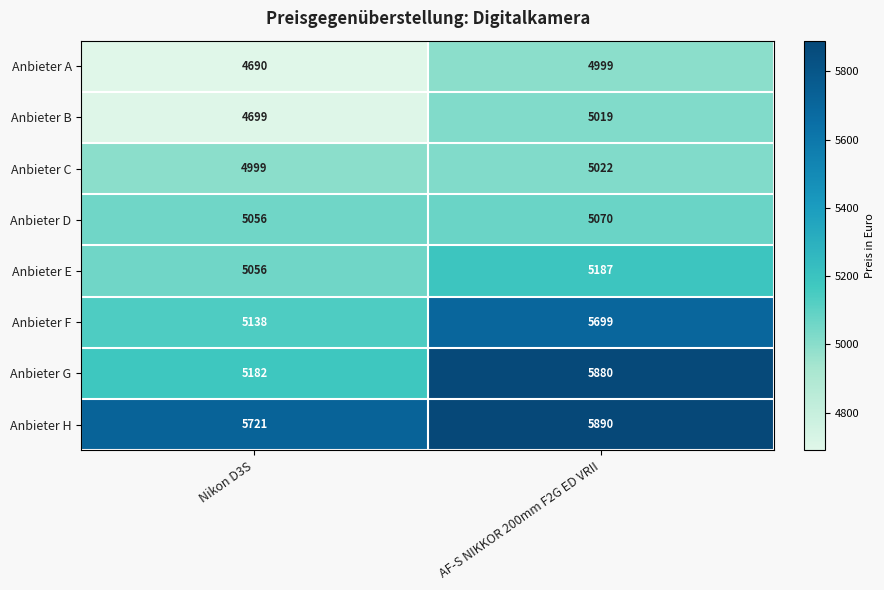

Which series has the widest spread of values?

Anbieter G